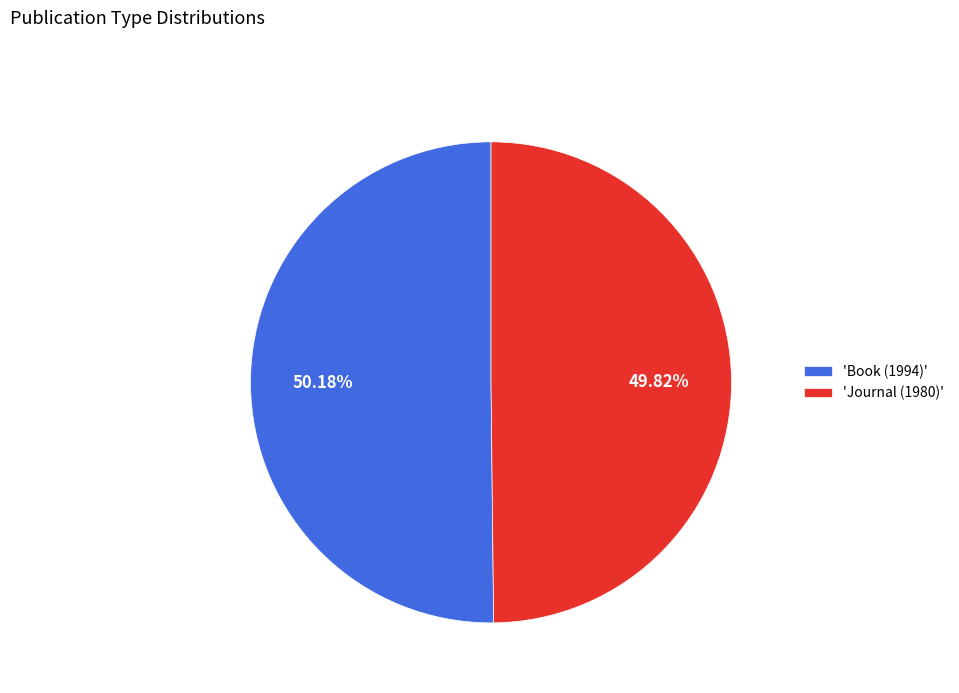

Is there any slice that represents more than half of the pie?

Yes